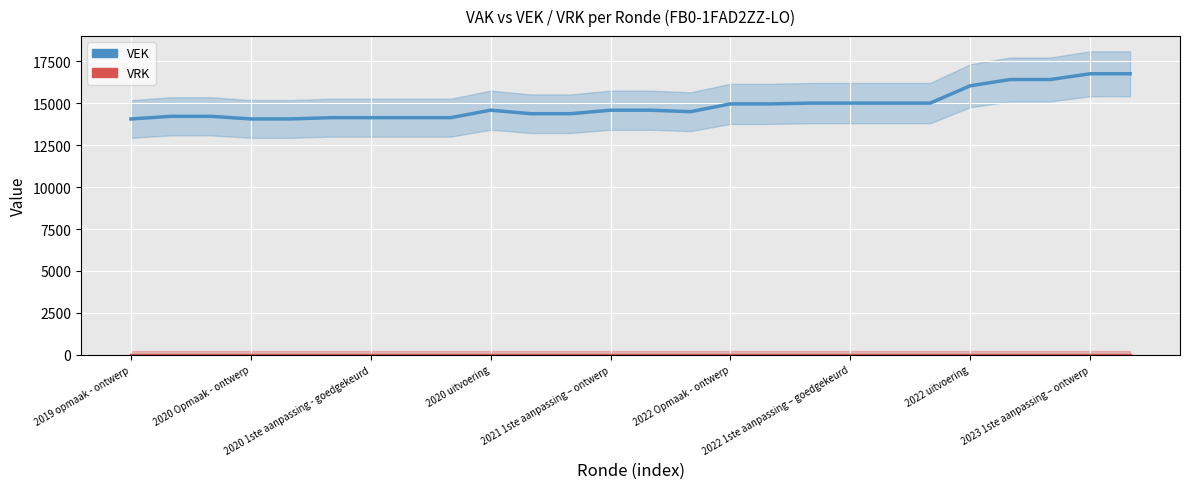

At which label is VRK closest to 0?

2019 opmaak - ontwerp